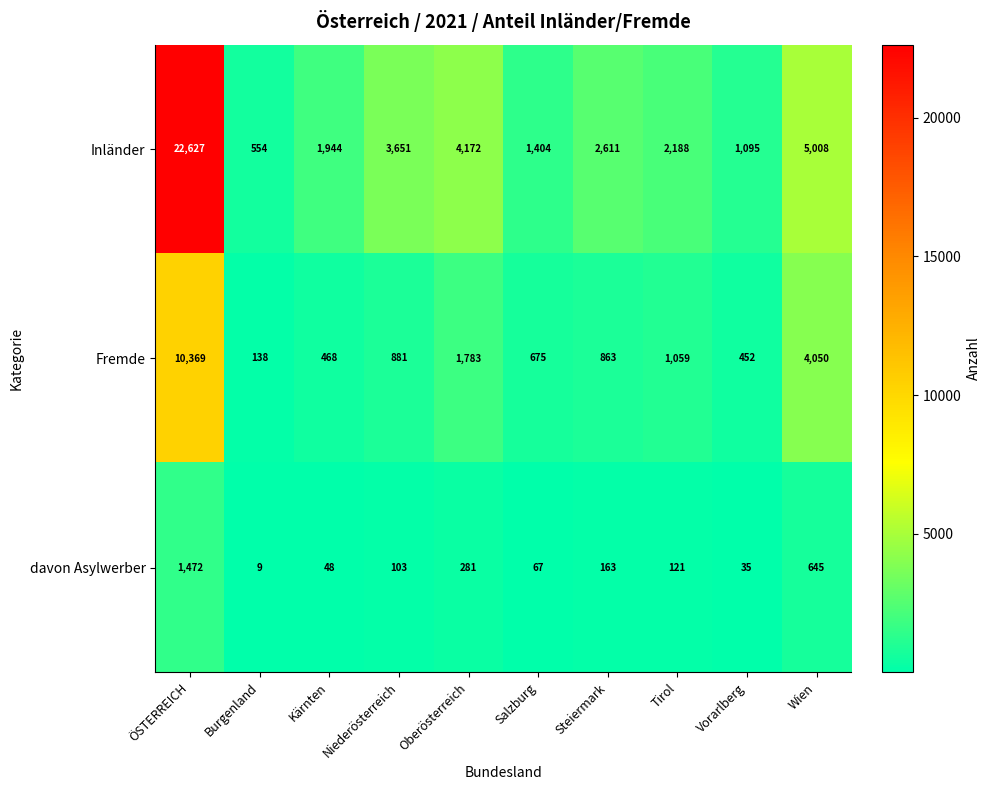

What is the smallest value displayed?

9